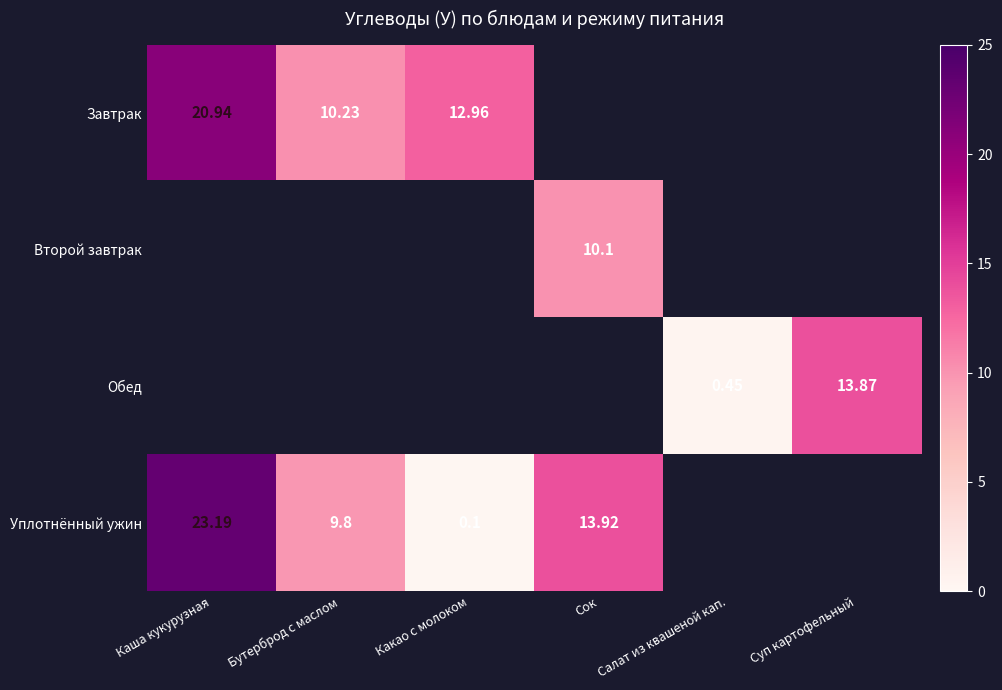

Which series has the largest range (max minus min)?

Уплотнённый ужин